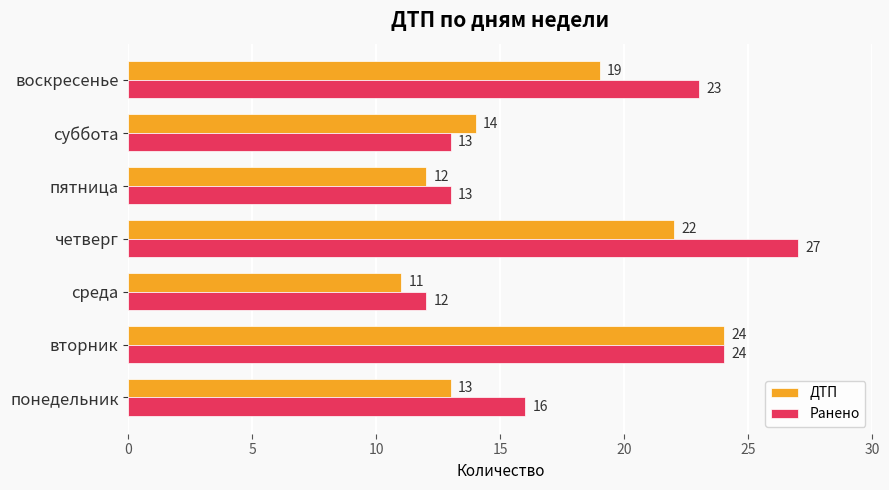

What is the total value across all series at суббота?

27